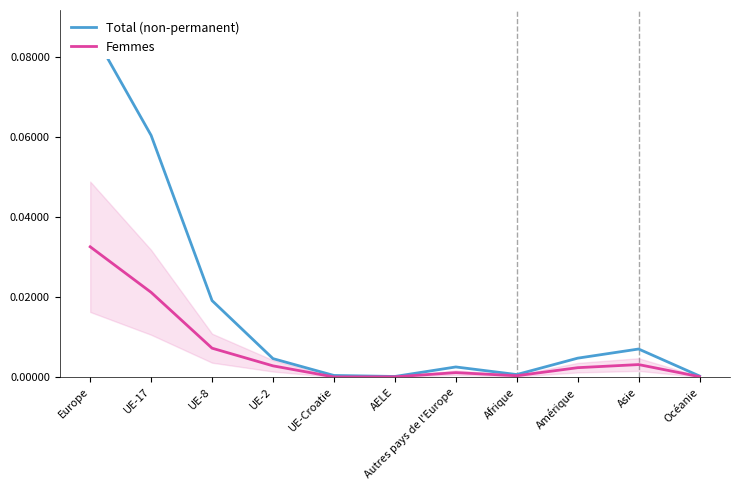

In Total (non-permanent), how many points are lower than both neighbors (excluding endpoints)?

2